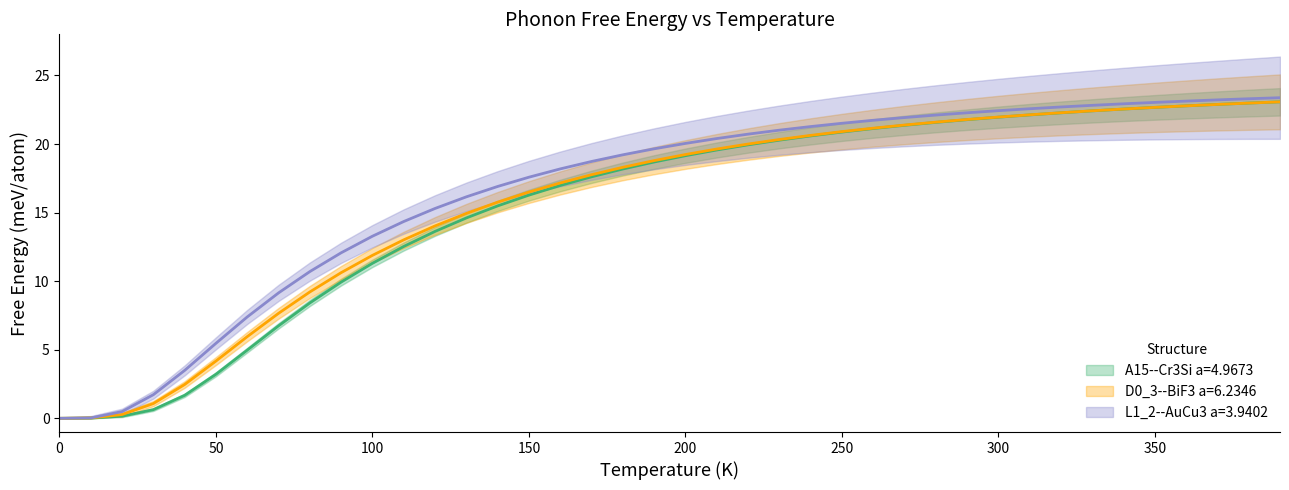

True or false: L1_2--AuCu3 a=3.9402 has a value of 12.1 at 90.0.

True